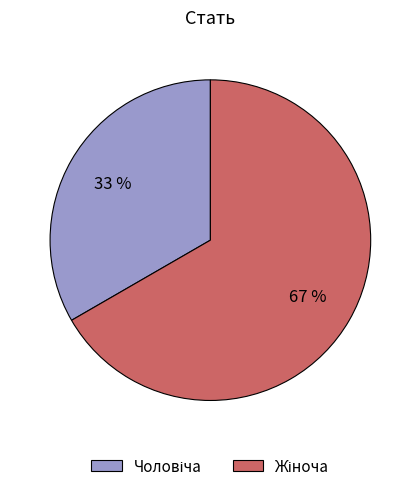

Is there any slice that represents more than half of the pie?

Yes